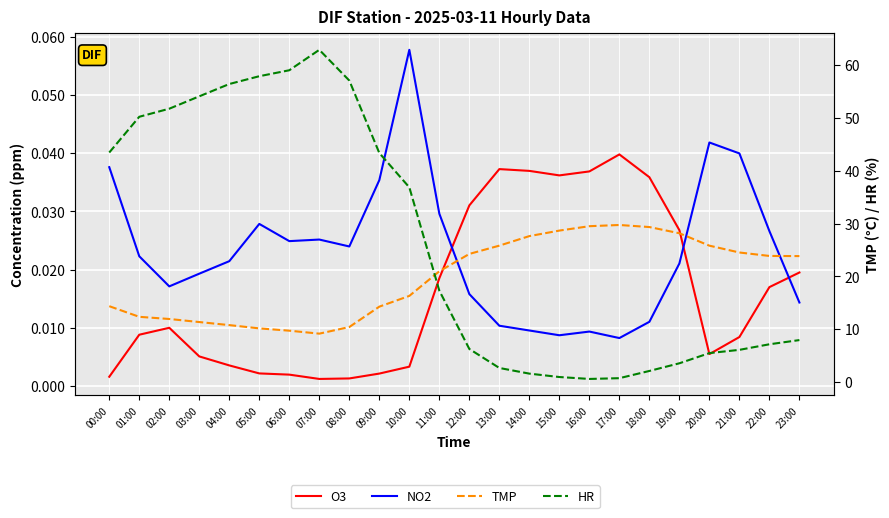

How many series are shown in this chart?

4